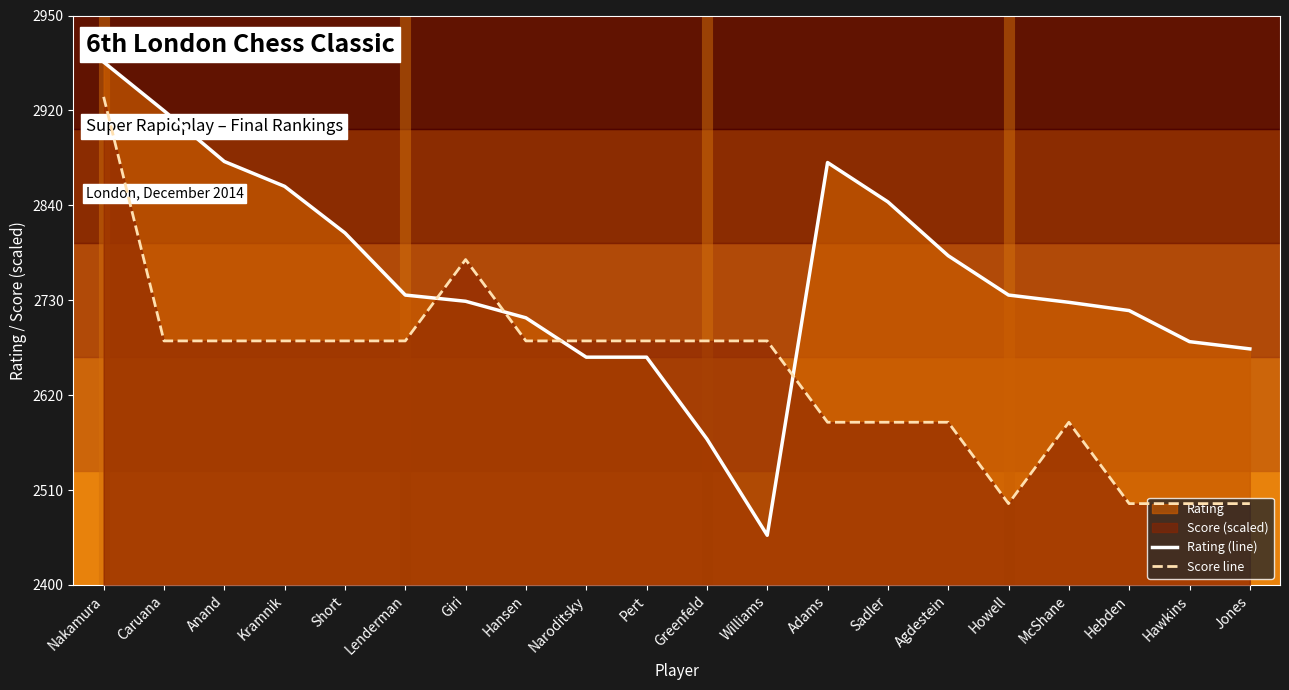

Reading left to right, list all the values displayed in this chart.

Rating (line): 110.2	99.9	89.2	84.0	74.2	61.1	59.8	56.3	48.0	48.0	30.8	10.5	89.0	80.7	69.4	61.1	59.6	57.8	51.3	49.7
Score line: 102.9	51.4	51.4	51.4	51.4	51.4	68.6	51.4	51.4	51.4	51.4	51.4	34.3	34.3	34.3	17.1	34.3	17.1	17.1	17.1